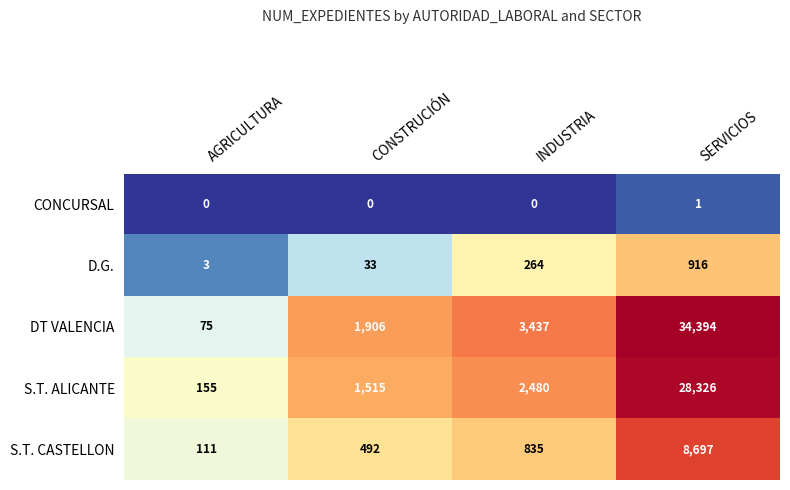

Which series has the widest spread of values?

DT VALENCIA